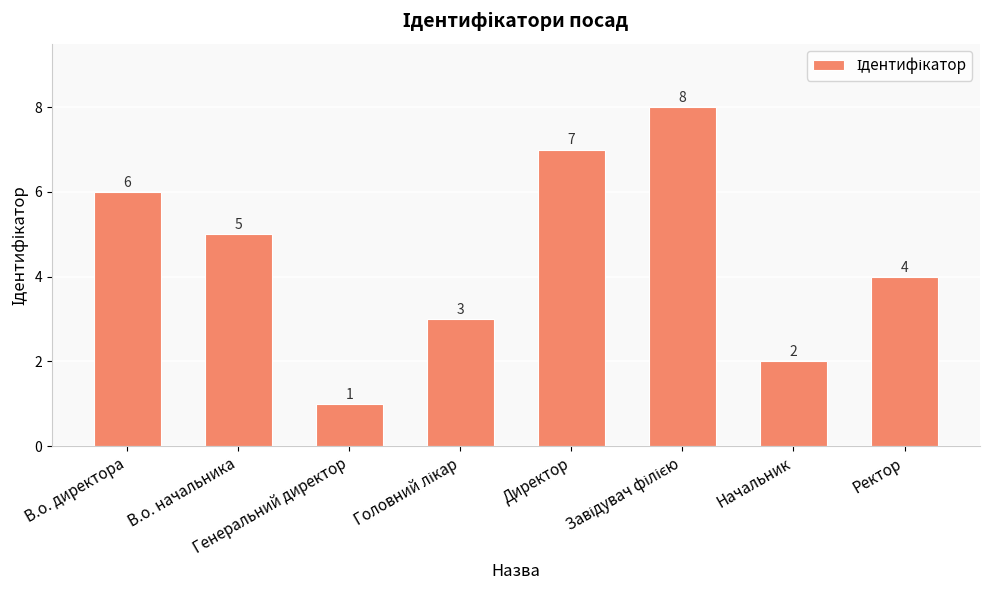

What is the label of the 6th bar from the right?

Генеральний директор